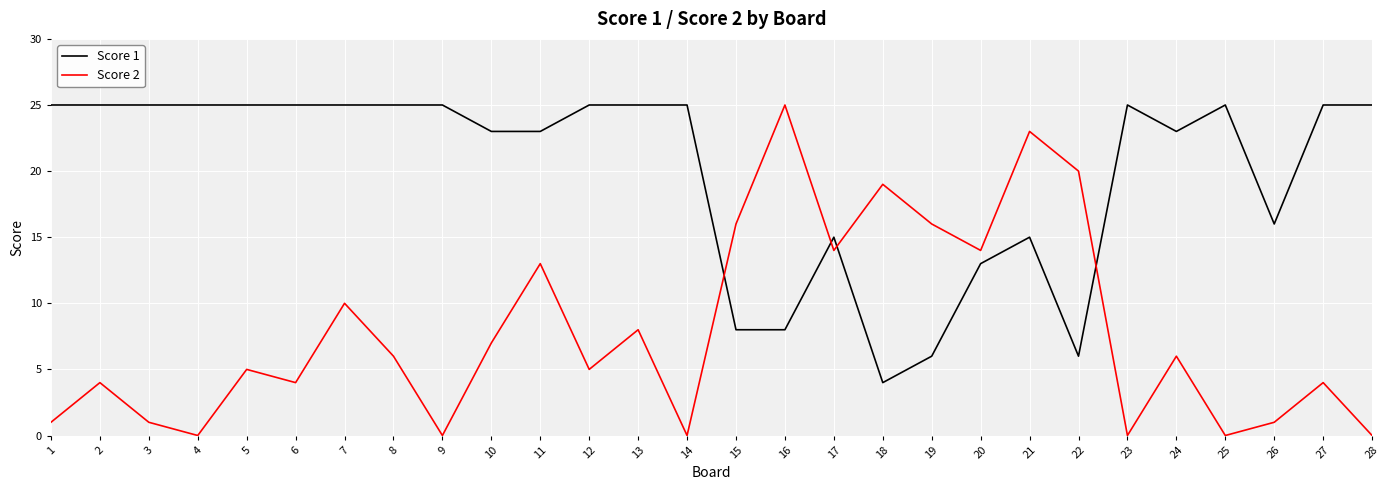

What is the highest value of the Score 2 series?

25